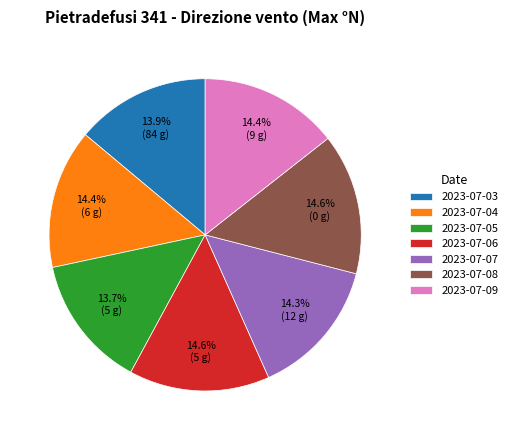

How many slices are in this pie chart?

7